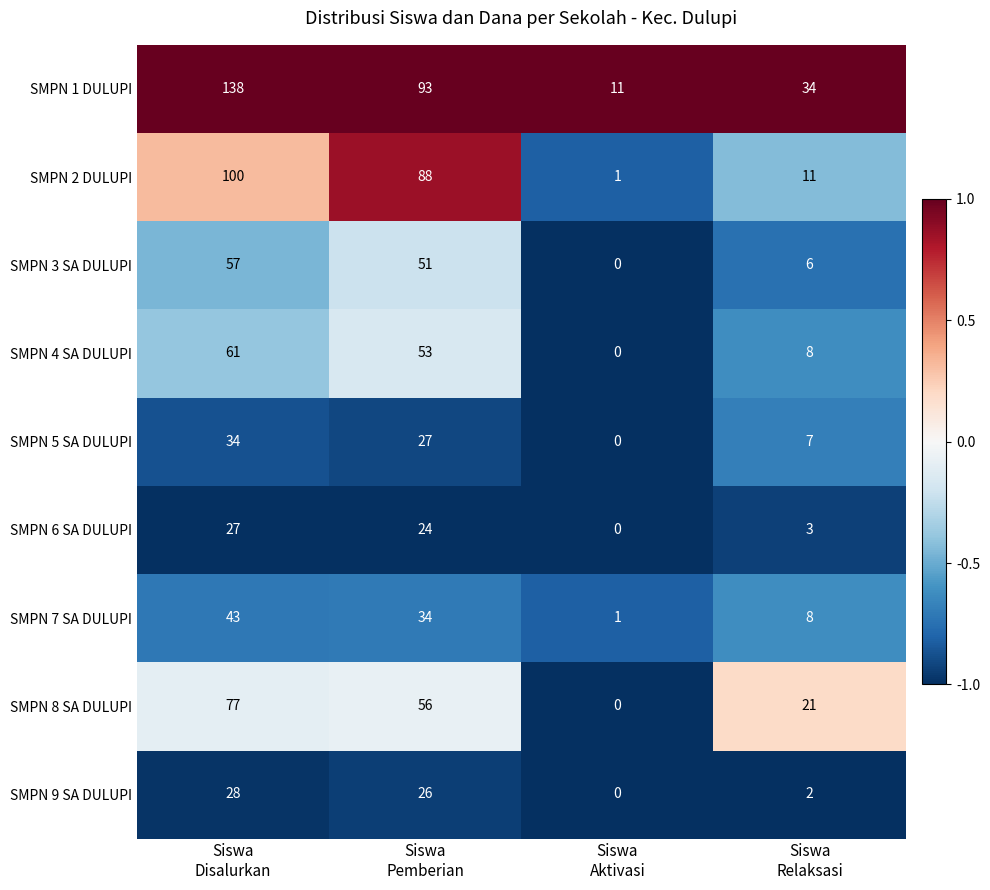

What is the difference between the second highest and minimum values in the SMPN 6 SA DULUPI series?

24